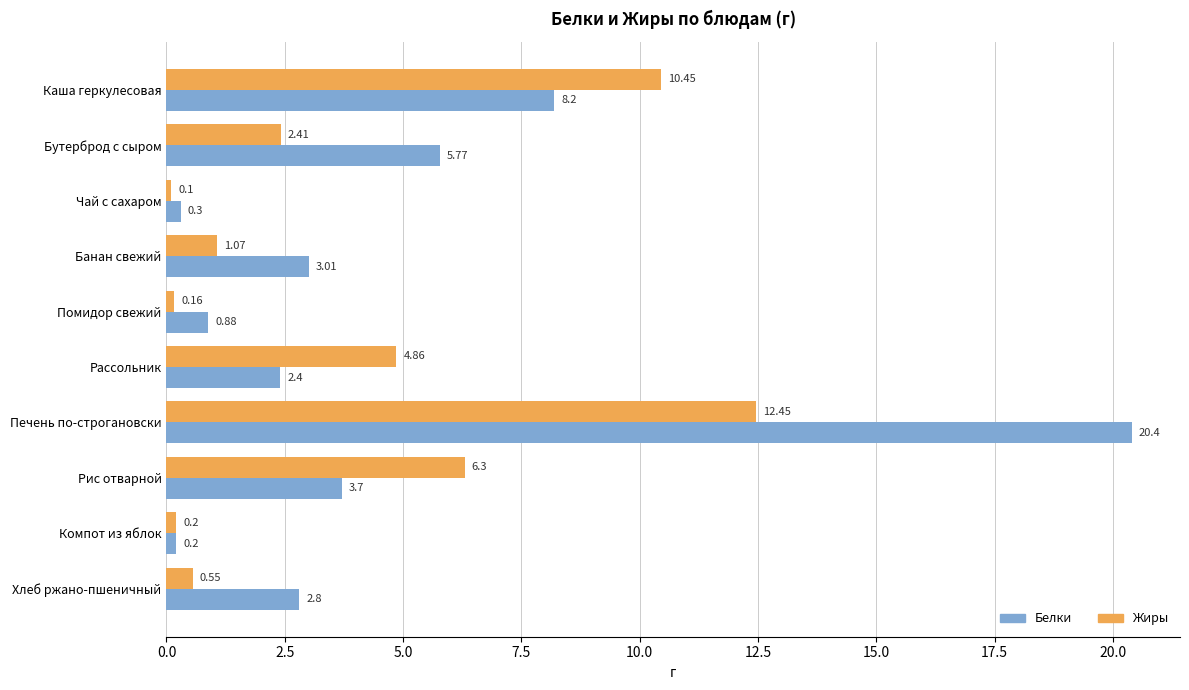

How many data points in Белки are less than 3?

5